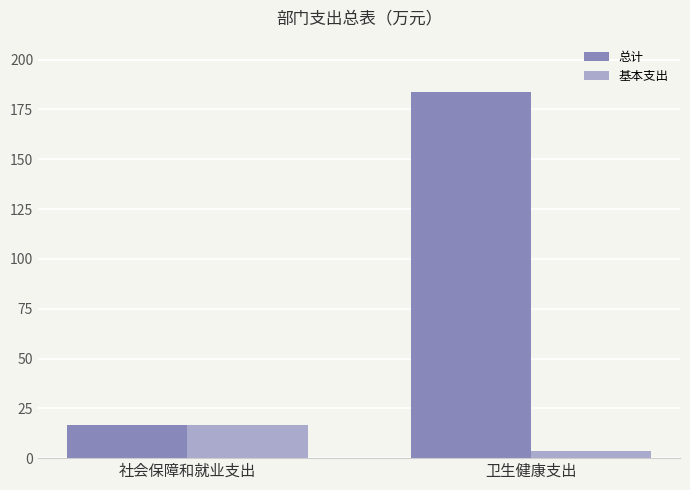

What is the sum of the 基本支出 values at 卫生健康支出 and 社会保障和就业支出?

20.1